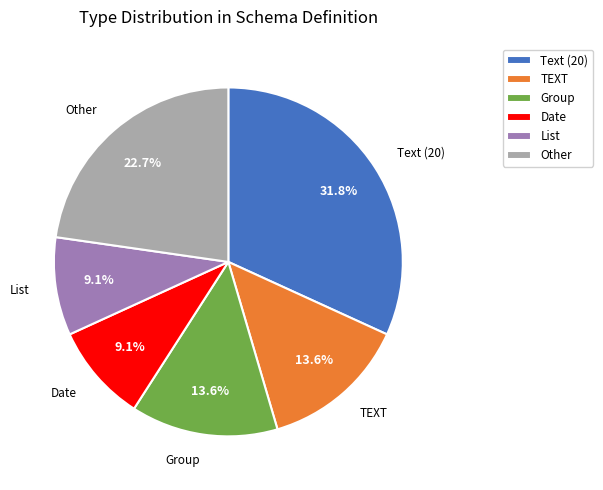

Which has a higher value, Group or List?

Group